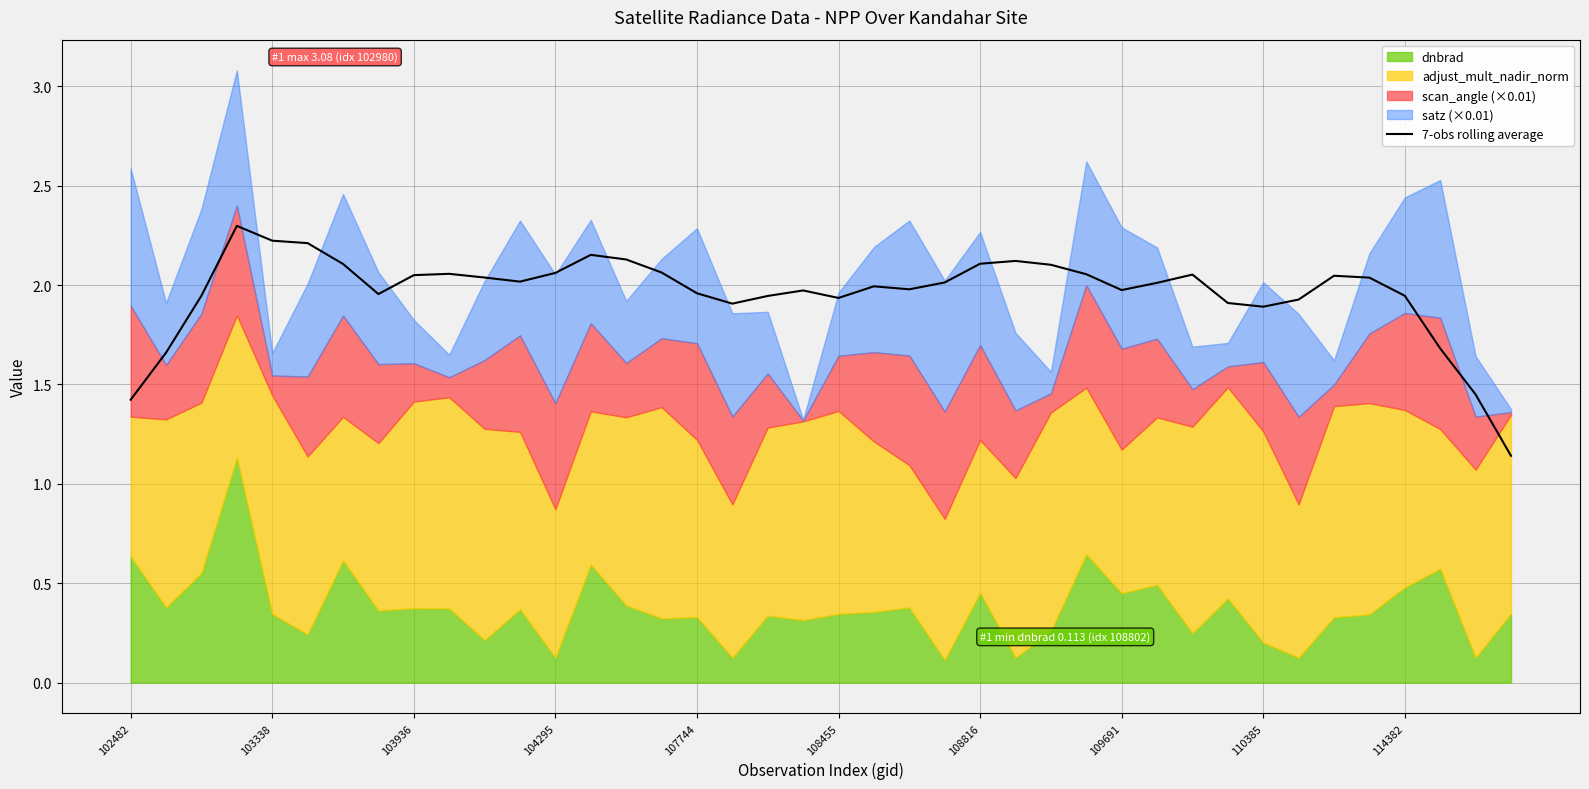

Between 25 and 15, which is larger?

25